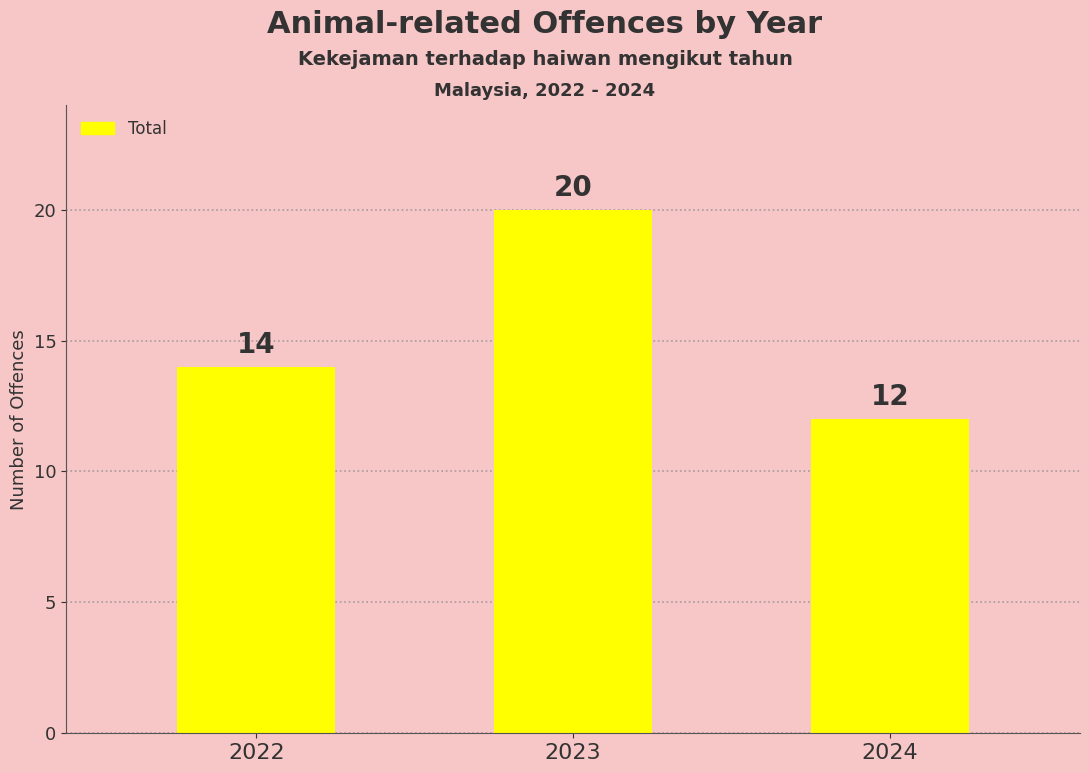

At which label is the value closest to 16?

2022